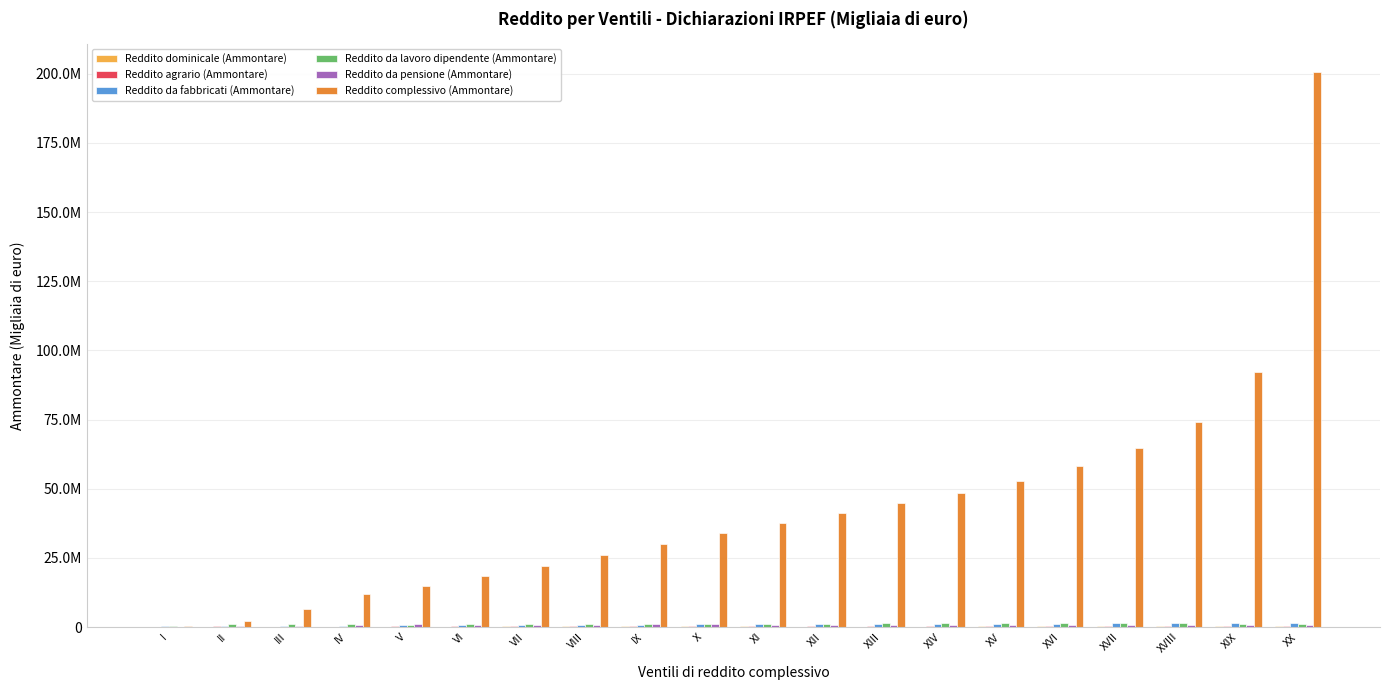

What is the label of the 3rd bar from the right?

XVIII